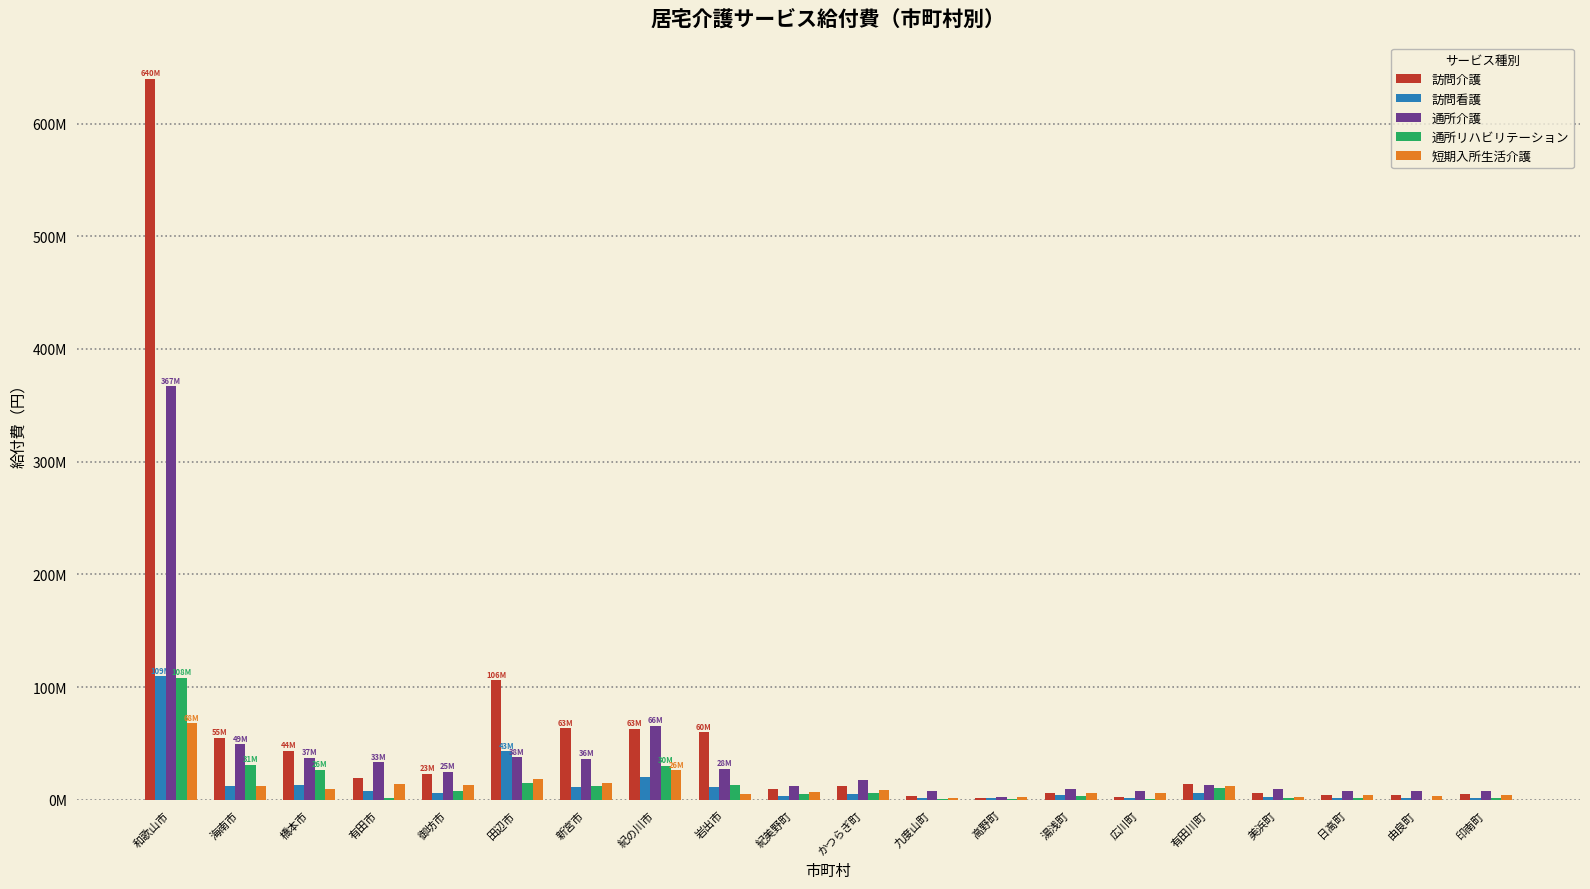

At 紀の川市, list the series in order from smallest to largest.

訪問看護, 短期入所生活介護, 通所リハビリテーション, 訪問介護, 通所介護